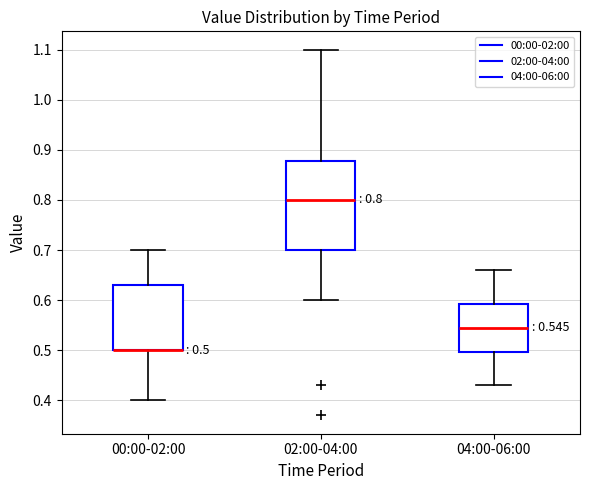

Comparing the boxes themselves (not the whiskers), which one is the tallest?

02:00-04:00